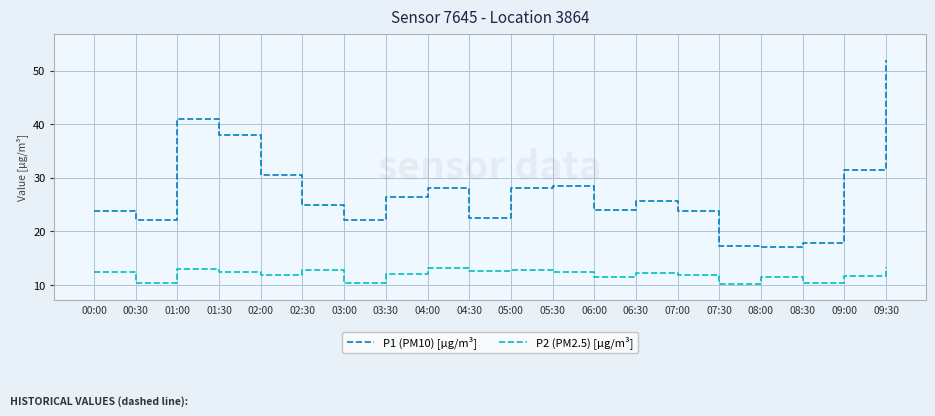

What is the sum of the P1 (PM10) [µg/m³] values at 06:00 and 01:30?

61.9